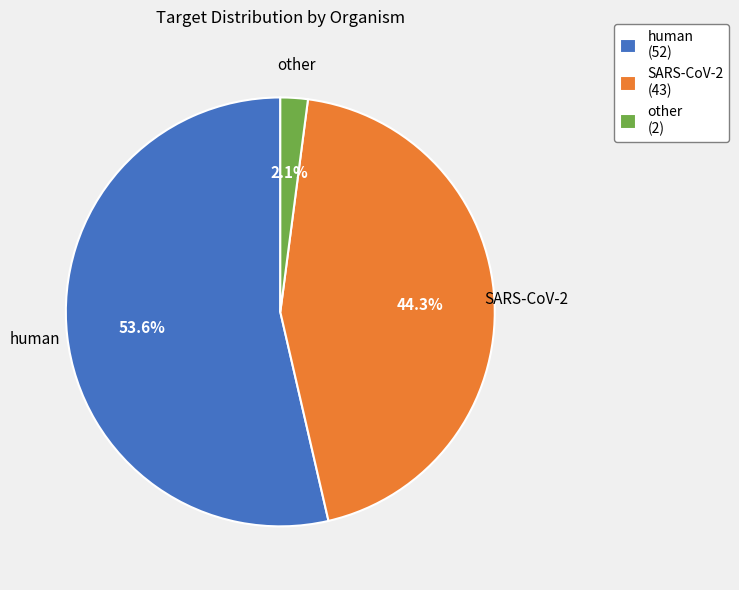

Between SARS-CoV-2 and human, which is larger?

human